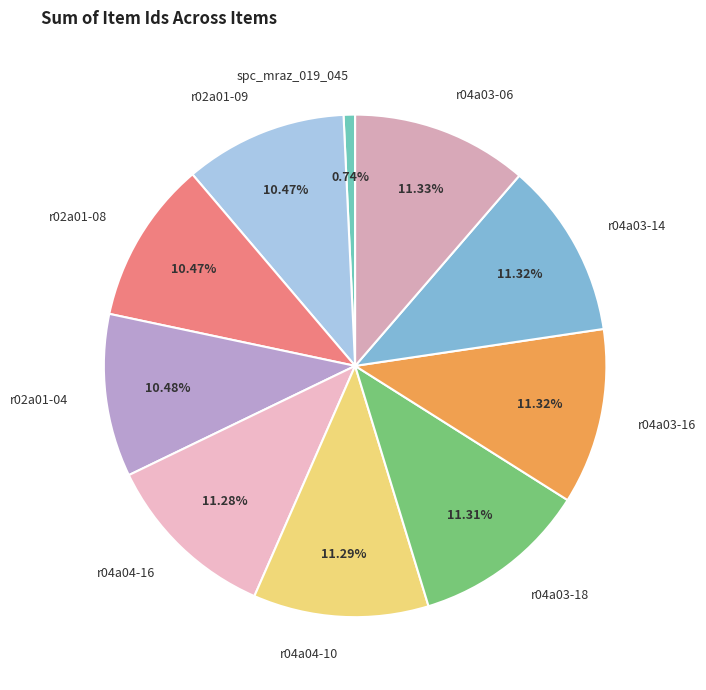

What is the smallest slice in the pie chart?

spc_mraz_019_045